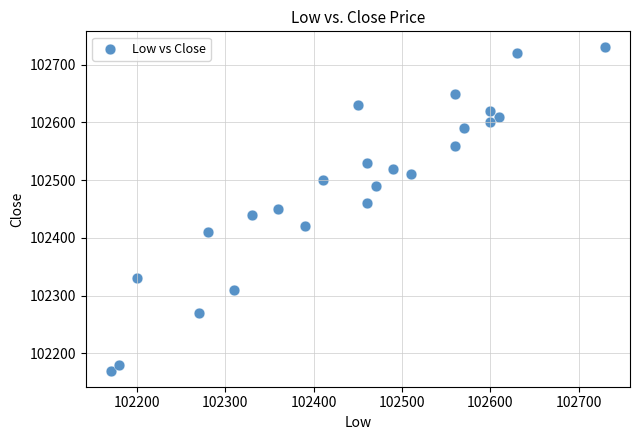

What is the range of Y values (max minus min)?

560